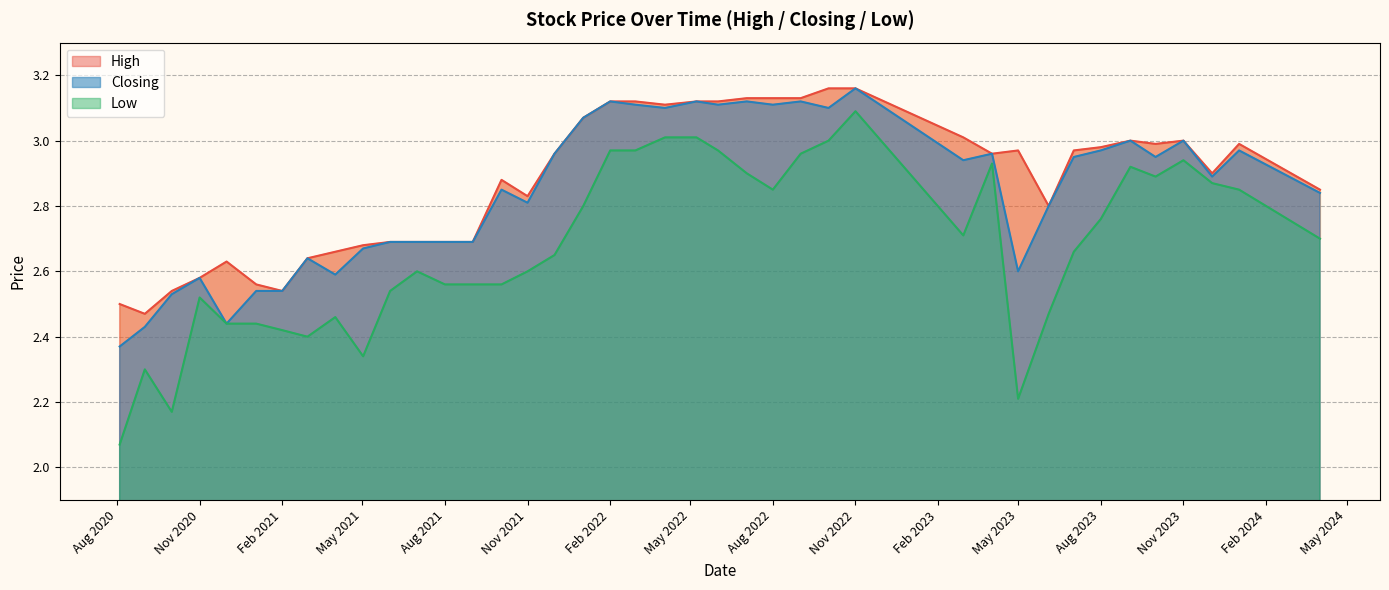

Is it true that Low equals 1.6 at 01/09/2020?

False